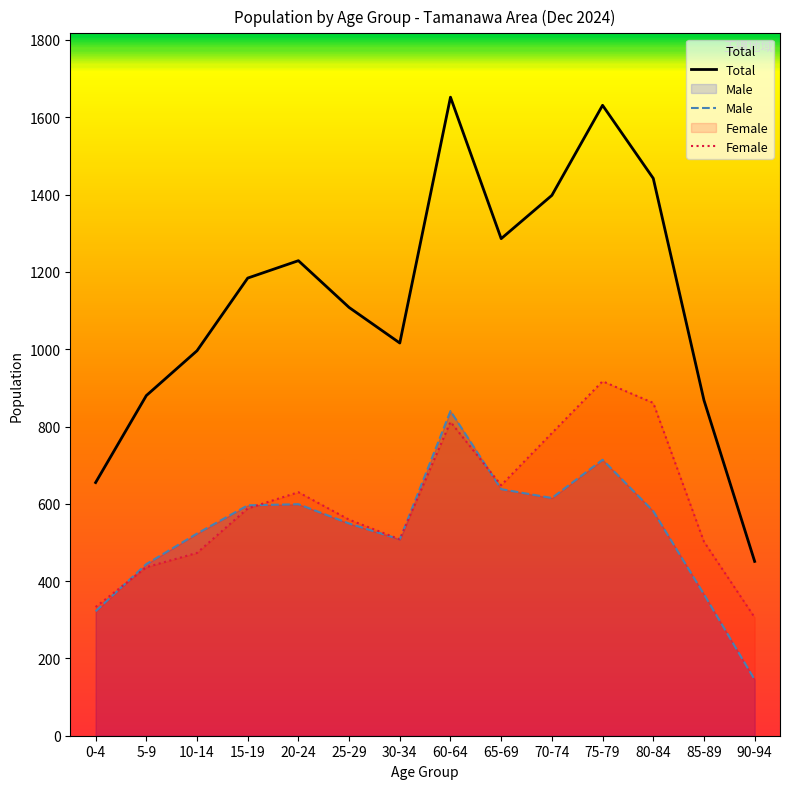

What is the difference between the maximum and minimum values in the Male series?

695